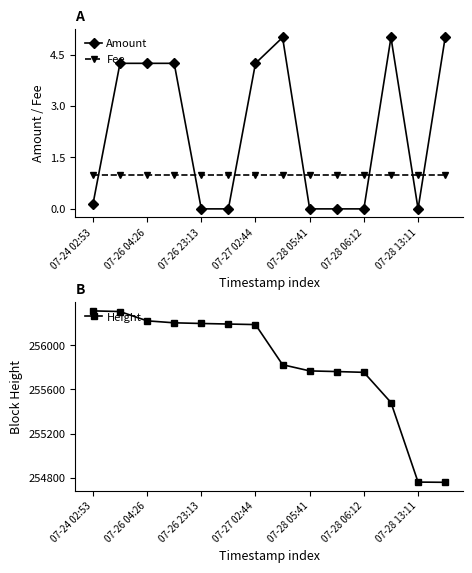

How many lines are shown in the chart?

3